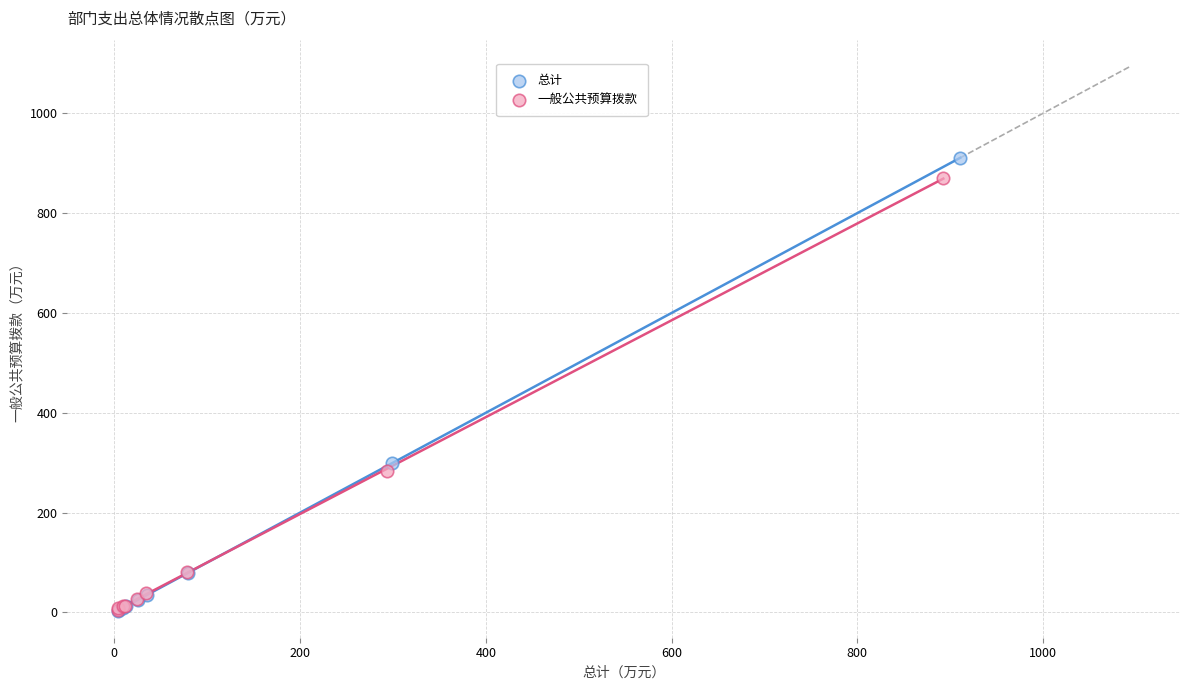

What are all the series names shown in the legend?

总计, 一般公共预算拨款